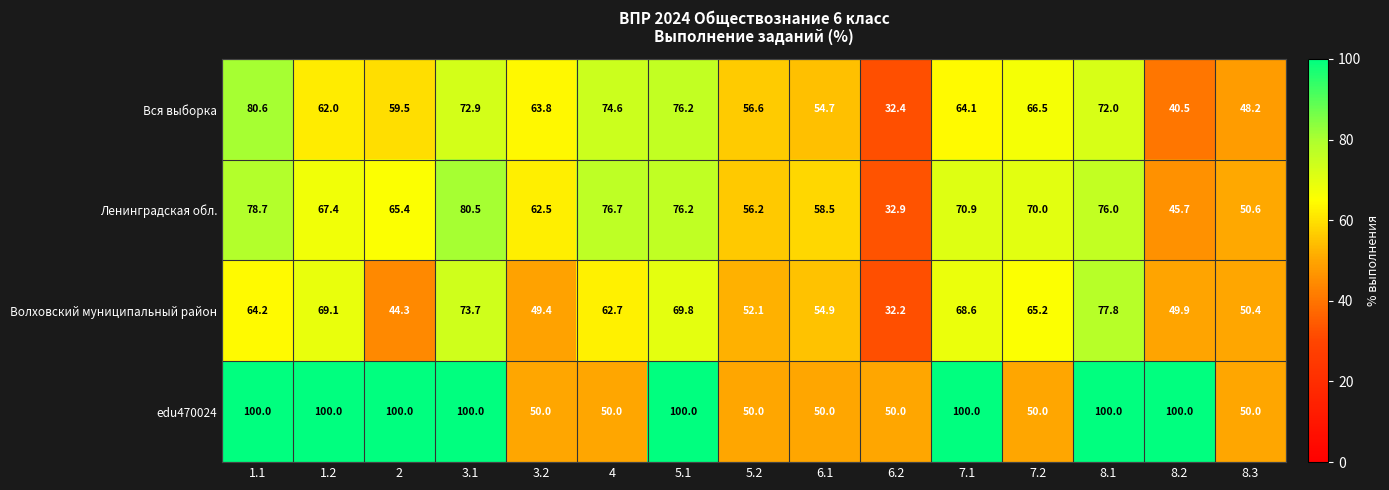

What is the minimum value shown in the chart?

32.2